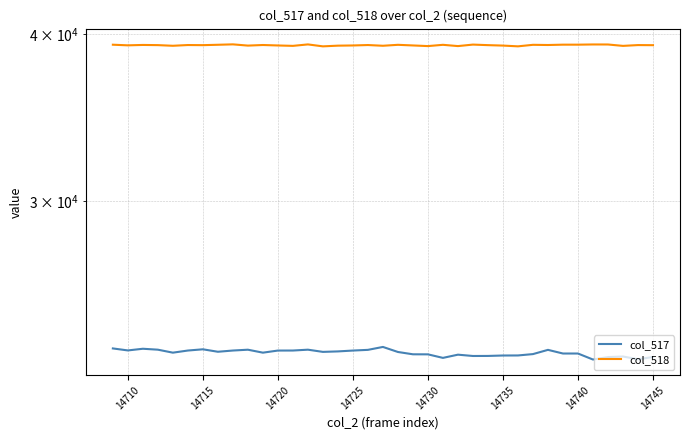

Rank the series by their maximum value, from lowest to highest.

col_517, col_518